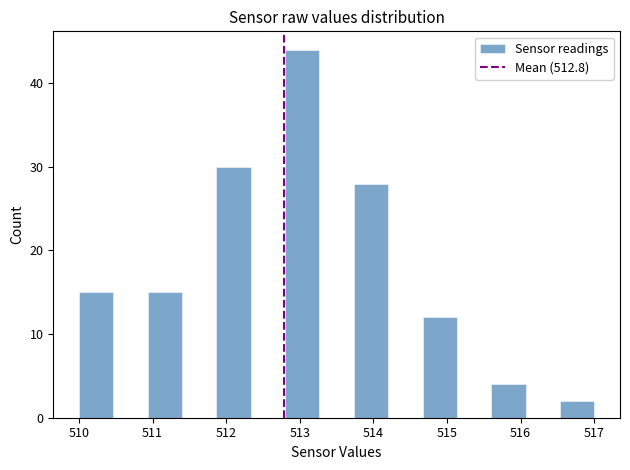

Reading left to right, transcribe this chart: for each bar, give the range it covers on the x-axis and its height. Neither the bar edges nor the heights are printed on the chart, so give them approximately, as read against the axes.

510.0 to 510.5: 15
510.5 to 510.9: 0
510.9 to 511.4: 15
511.4 to 511.9: 0
511.9 to 512.3: 30
512.3 to 512.8: 0
512.8 to 513.3: 44
513.3 to 513.7: 0
513.7 to 514.2: 28
514.2 to 514.7: 0
514.7 to 515.1: 12
515.1 to 515.6: 0
515.6 to 516.1: 4
516.1 to 516.5: 0
516.5 to 517.0: 2